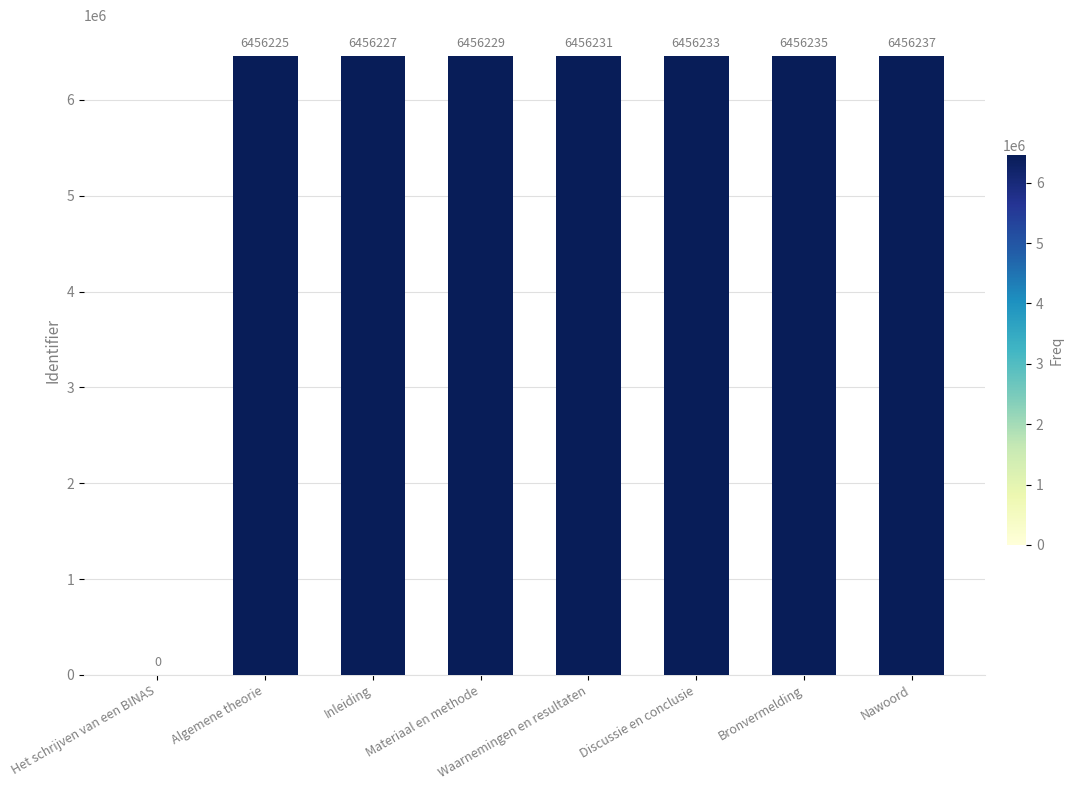

What is the approximate value at Algemene theorie?

6456225